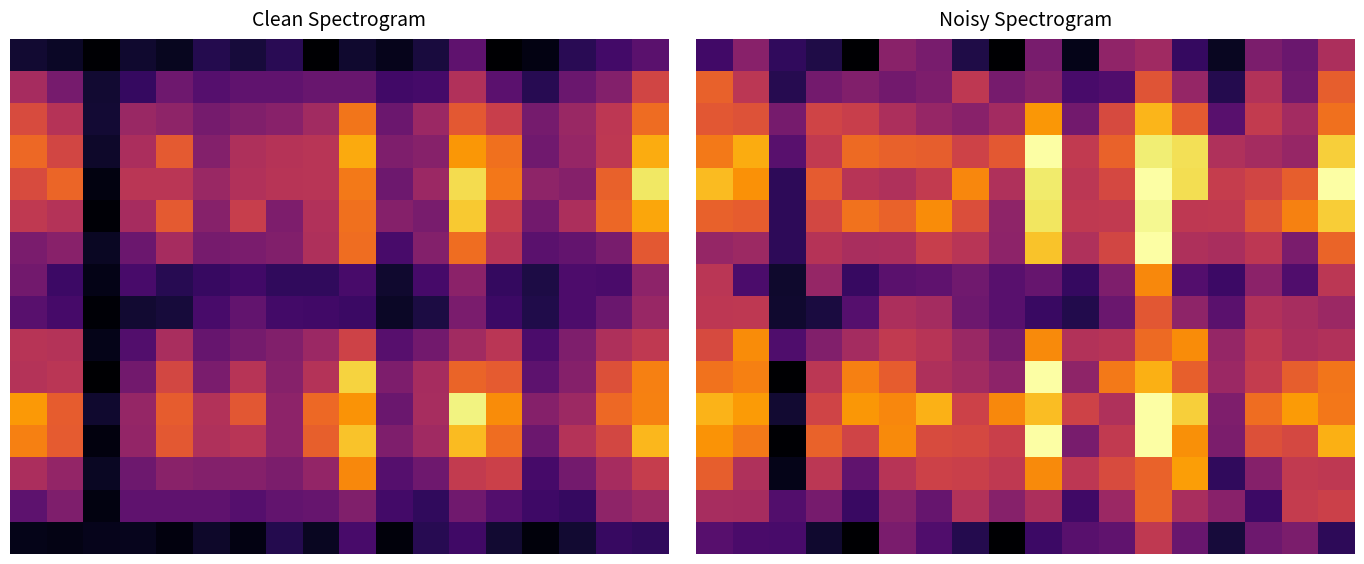

Which category has the lowest value across all series?

4